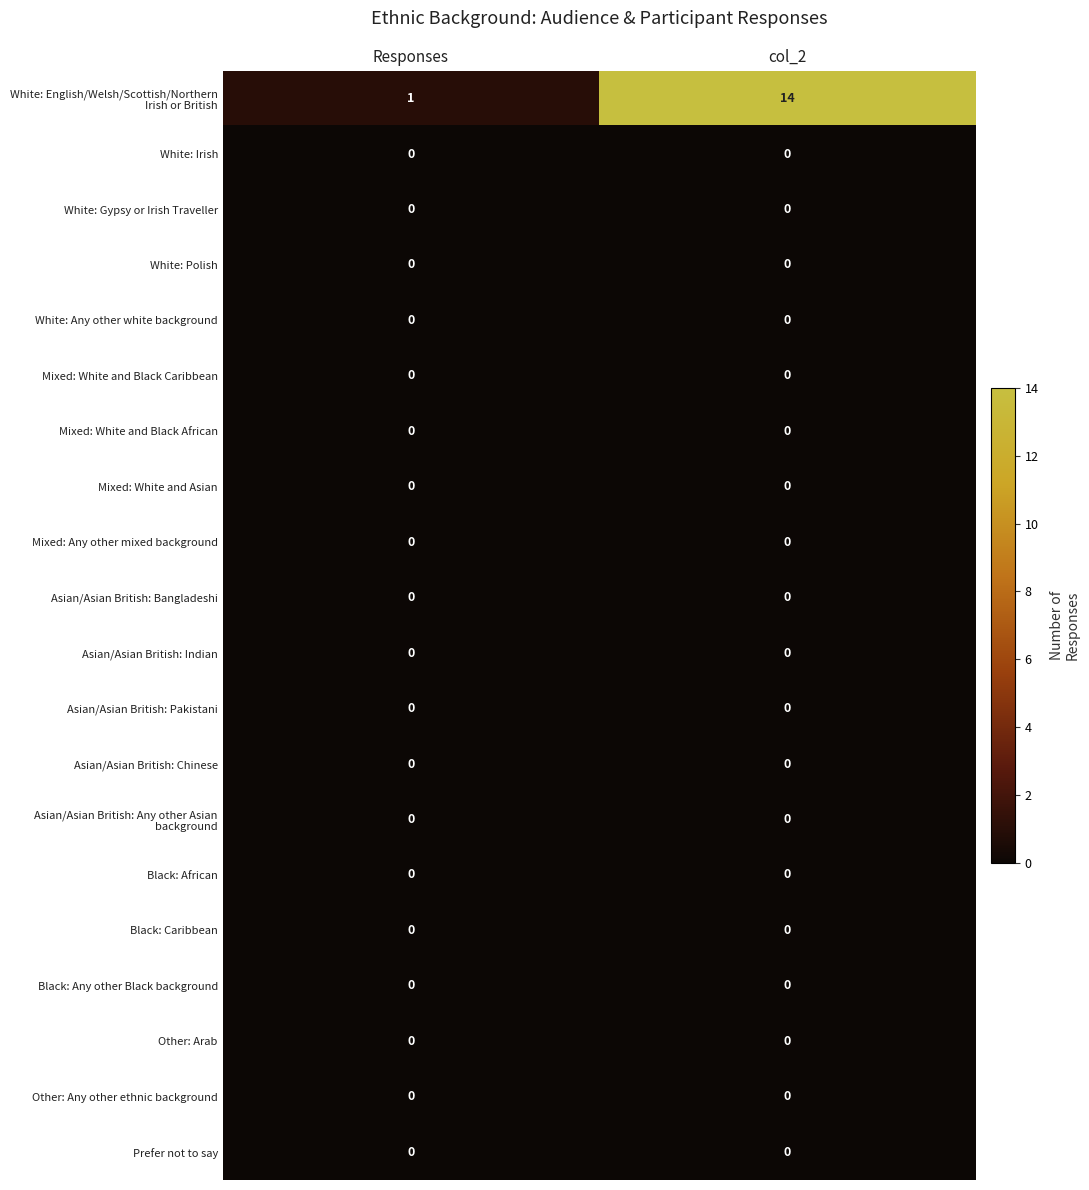

What is the total value across all series at Responses?

1